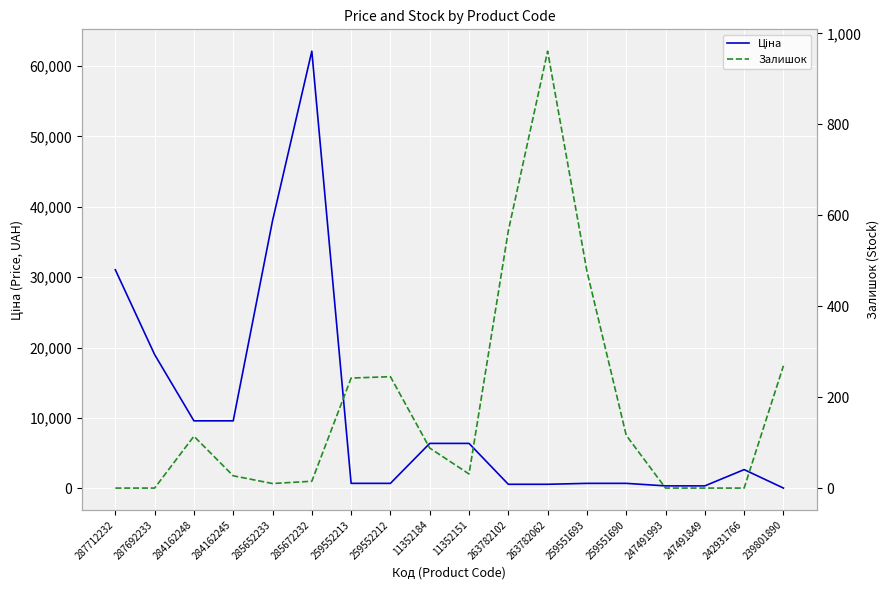

What is the difference between the Залишок values at 284162248 and 259551693?

363.0